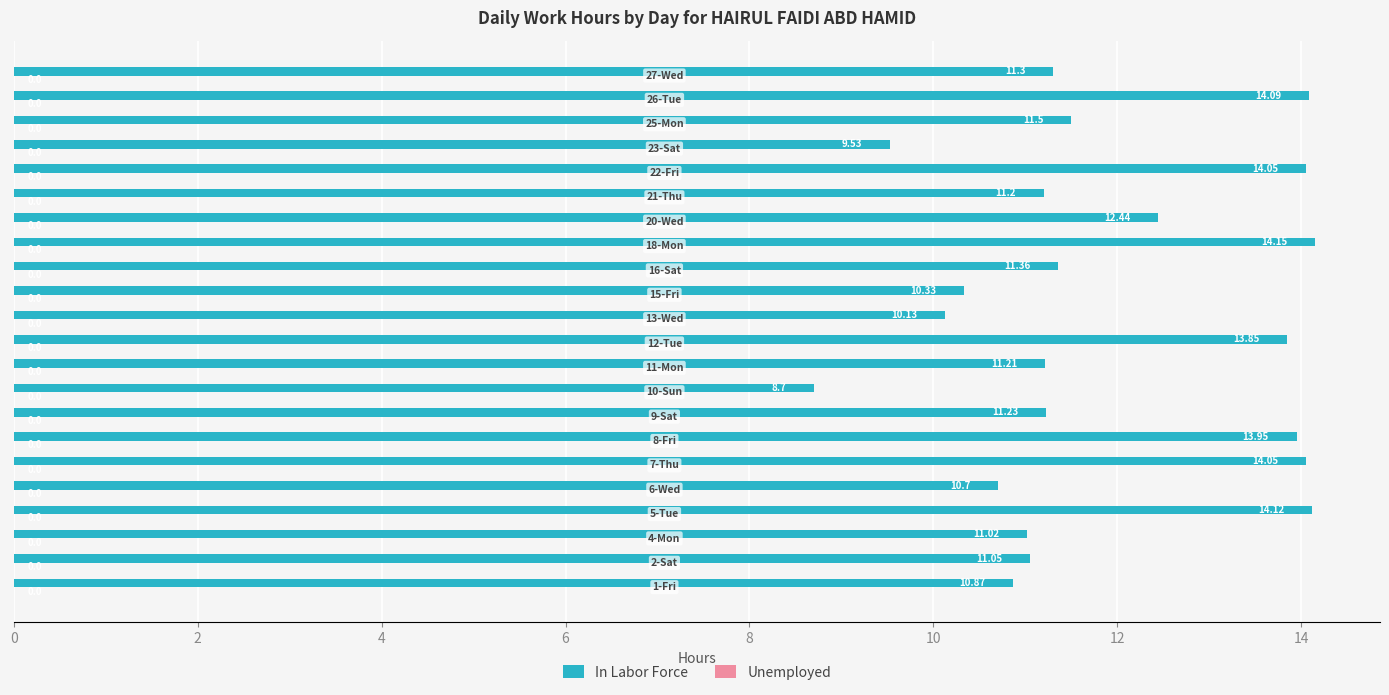

What is the difference between the second highest and minimum values?

5.4